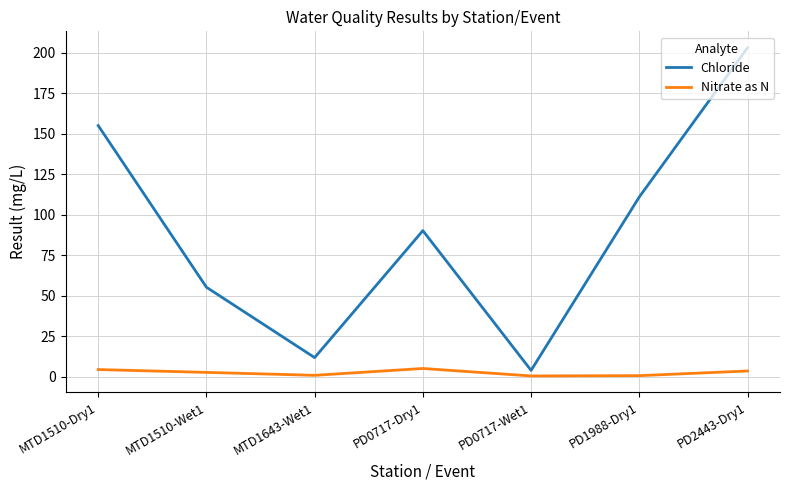

Rank the series by their average value, from lowest to highest.

Nitrate as N, Chloride